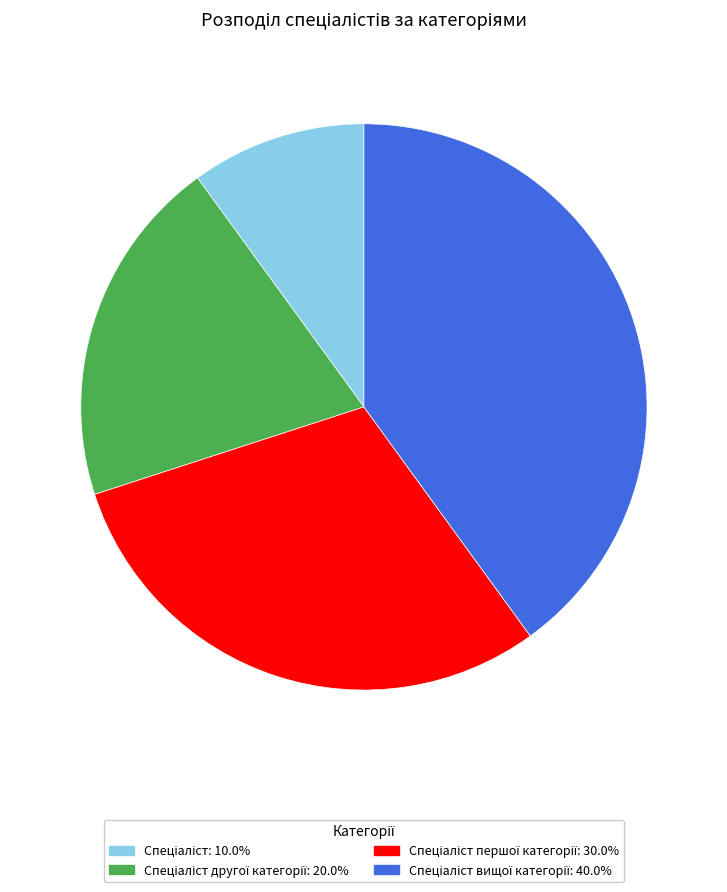

Is there a majority slice in this chart?

No